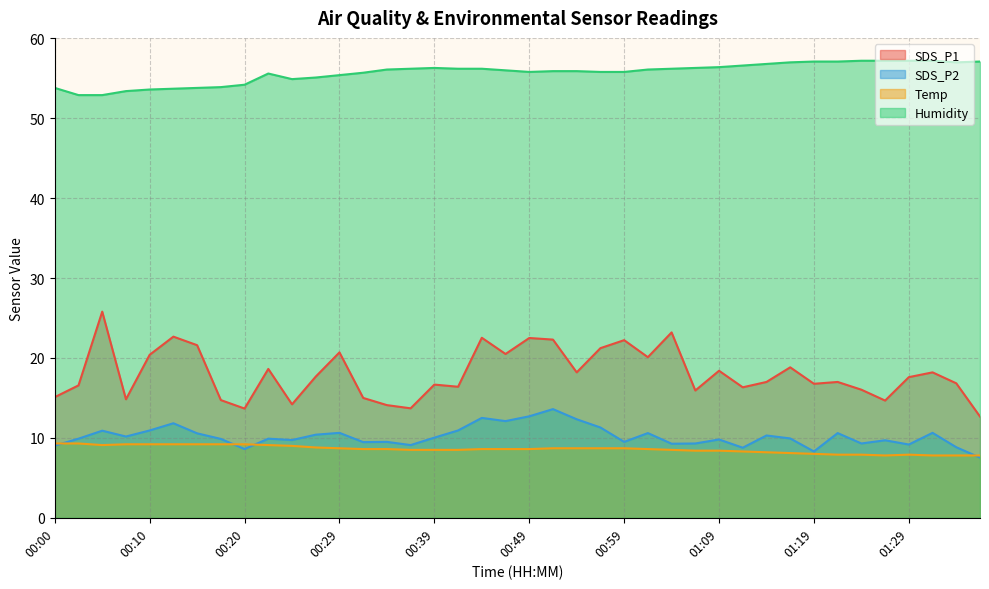

True or false: Humidity has more than 0 interior local peaks.

True